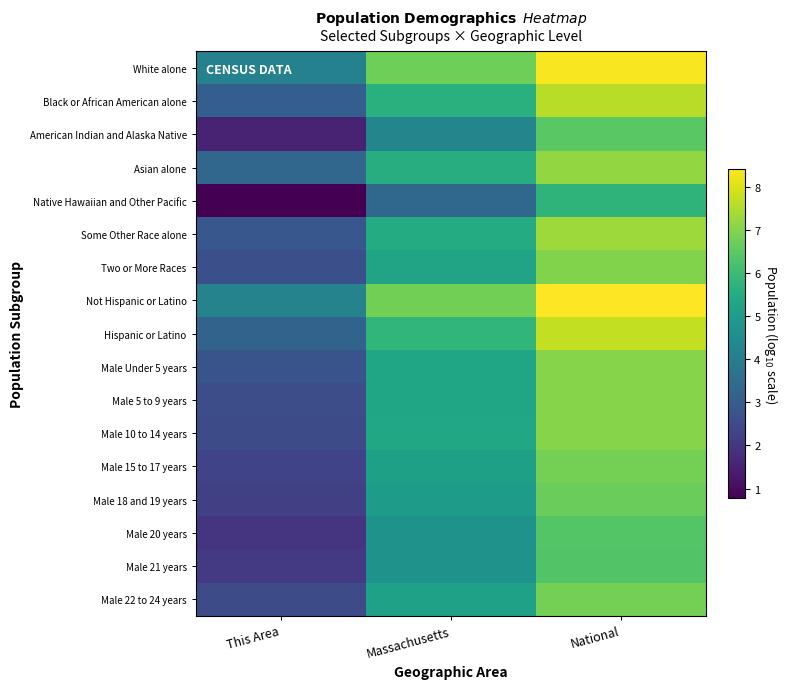

Which series has the largest total across all categories?

Not Hispanic or Latino